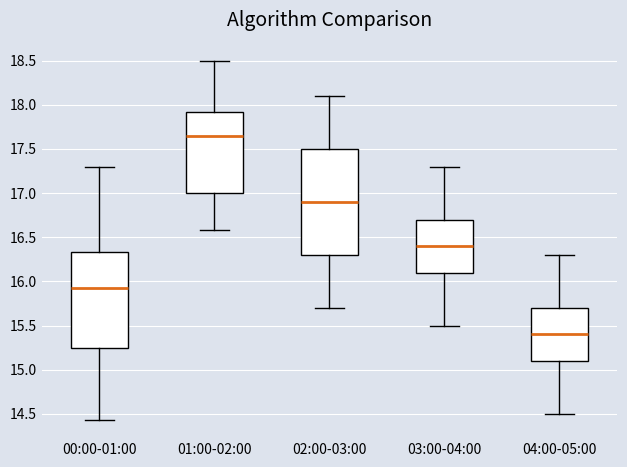

Reading left to right, transcribe this box plot: for each box, give where its median line is, the range the box spans, and where its two whiskers end, as read against the y-axis. The values are not printed on the chart, so give them approximately, as read against the axis.

00:00-01:00: median 15.95, box 15.25 to 16.35, whiskers 14.45 to 17.30
01:00-02:00: median 17.65, box 17.00 to 17.90, whiskers 16.60 to 18.50
02:00-03:00: median 16.90, box 16.30 to 17.50, whiskers 15.70 to 18.10
03:00-04:00: median 16.40, box 16.10 to 16.70, whiskers 15.50 to 17.30
04:00-05:00: median 15.40, box 15.10 to 15.70, whiskers 14.50 to 16.30